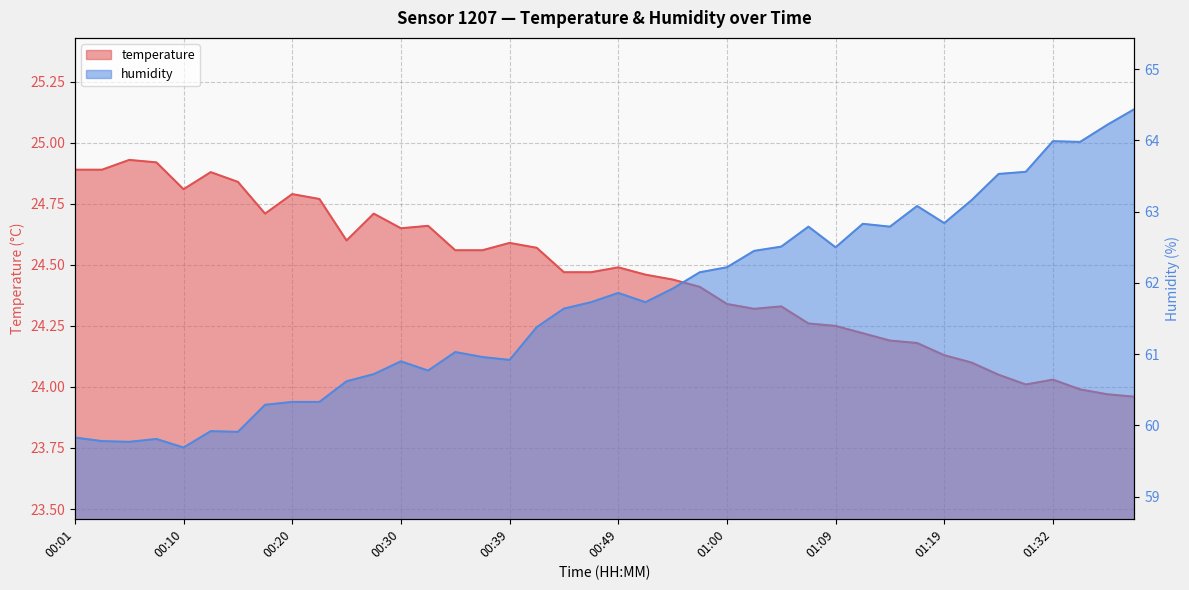

At which category does the chart reach its peak across all series?

01:40